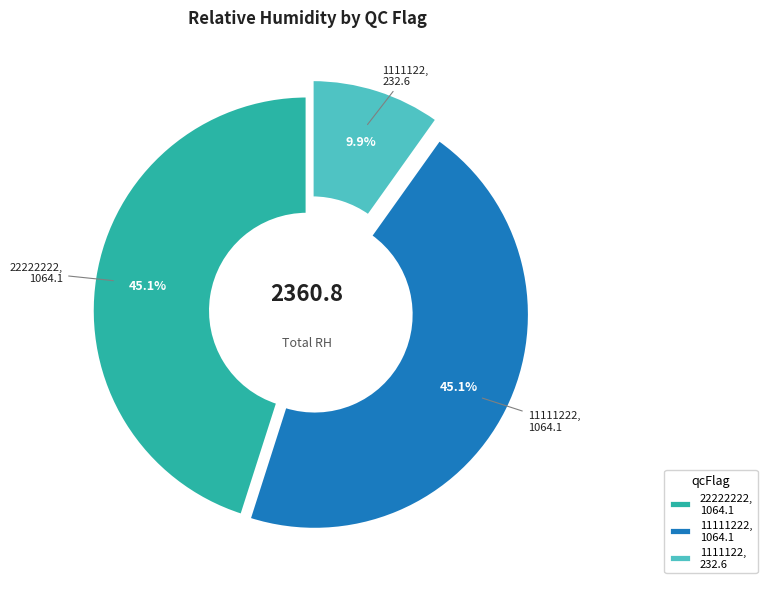

How much of the chart is everything except 22222222?

54.9%